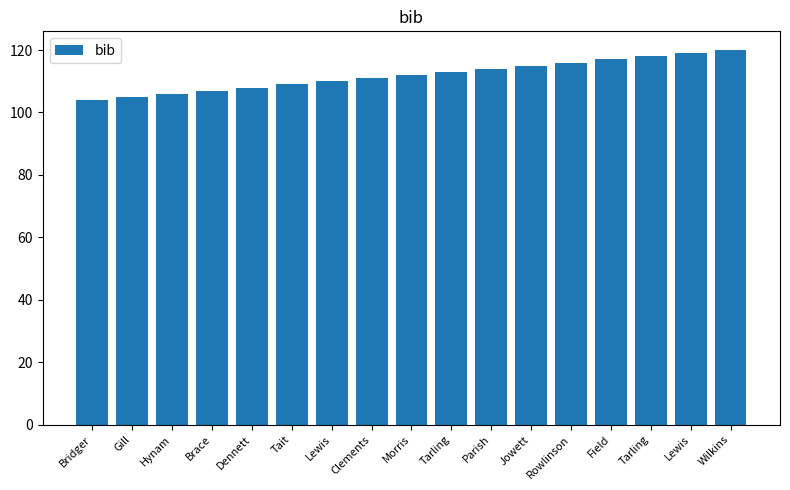

What is the sum of all values?

1904